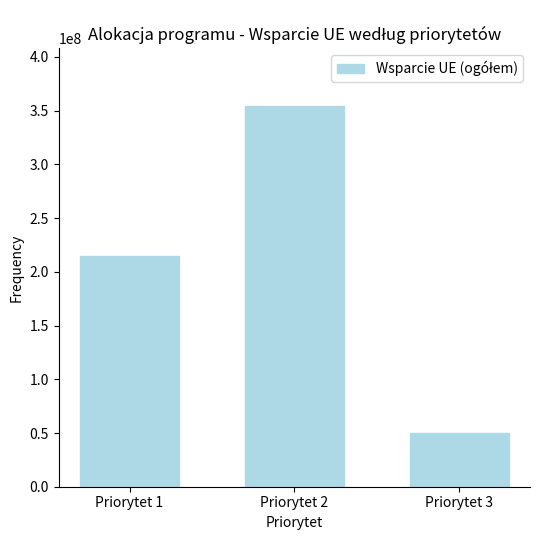

What is the maximum value shown in the chart?

354800000